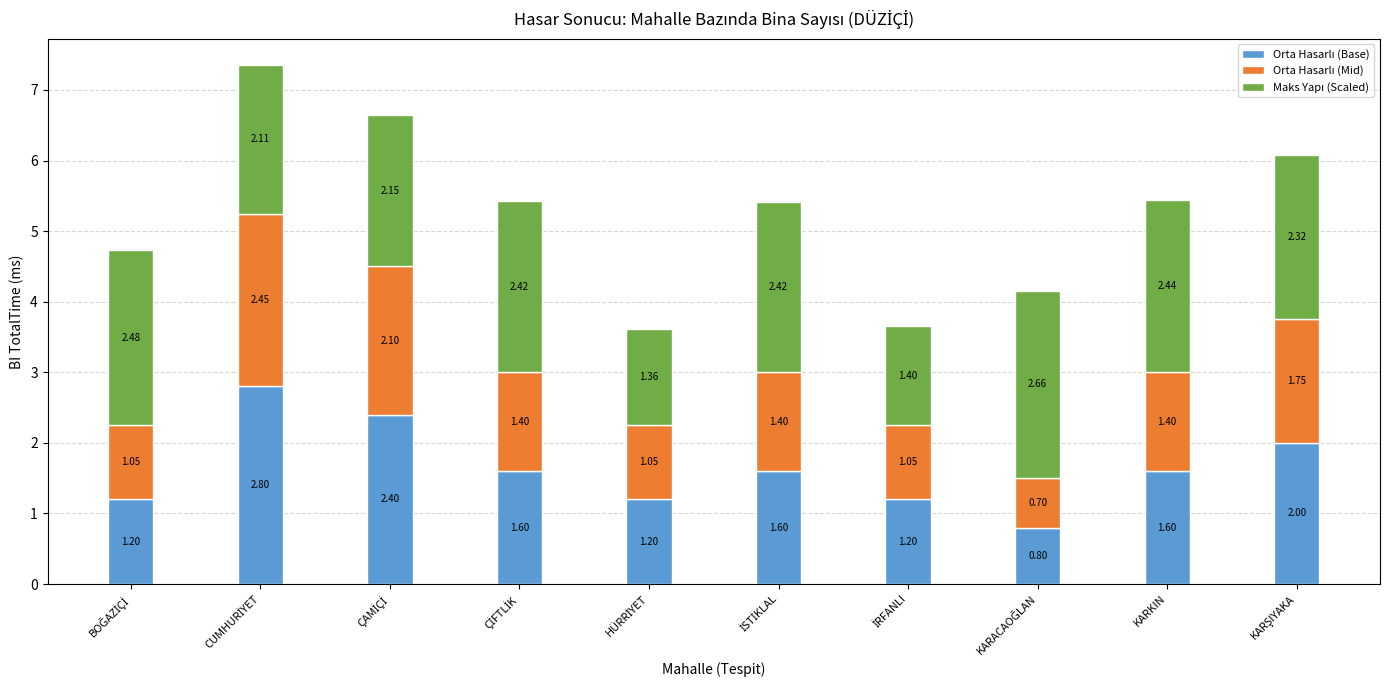

What is the total value across all series at KARKIN?

5.4